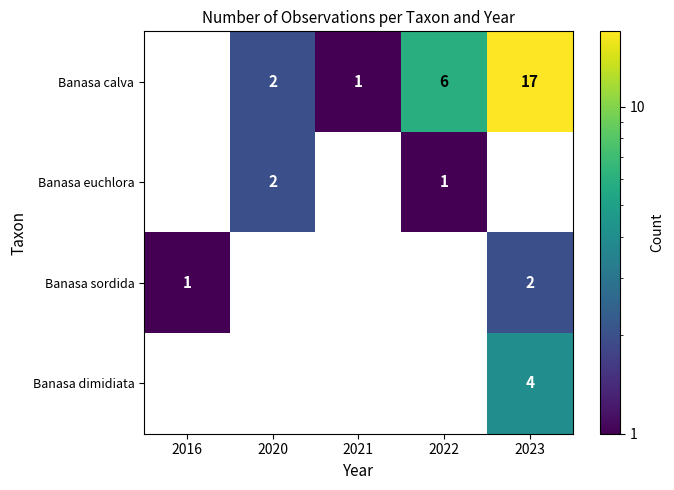

The Banasa calva series shows 6 at 2022. True or false?

True